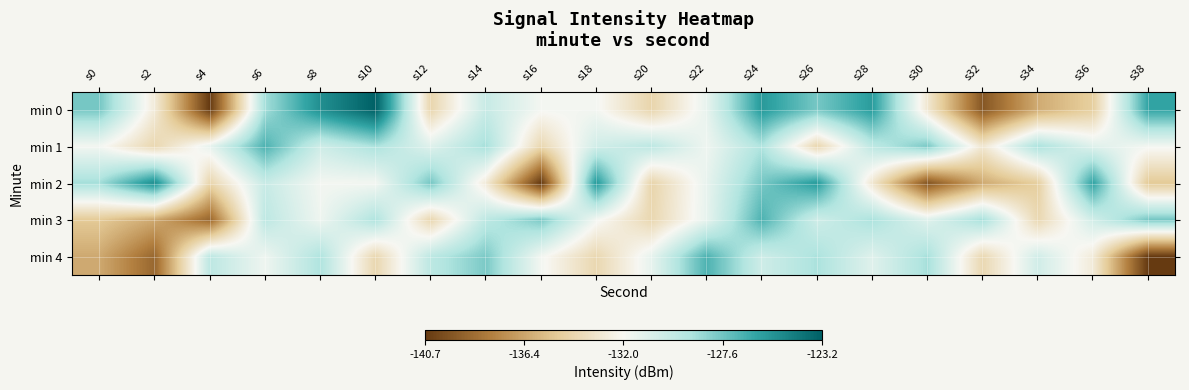

Reading left to right, what are all the values shown in this chart?

min 0: s0=-127.7	s2=-132.8	s4=-140.7	s6=-128.8	s8=-125.2	s10=-123.2	s12=-134.2	s14=-130.0	s16=-131.8	s18=-131.8	s20=-134.3	s22=-131.3	s24=-125.7	s26=-127.7	s28=-125.8	s30=-133.1	s32=-139.5	s34=-136.1	s36=-134.7	s38=-126.1
min 1: s0=-131.8	s2=-134.1	s4=-131.3	s6=-126.8	s8=-130.2	s10=-128.9	s12=-131.0	s14=-128.8	s16=-134.1	s18=-130.4	s20=-129.5	s22=-131.6	s24=-129.0	s26=-134.2	s28=-129.5	s30=-127.8	s32=-133.1	s34=-128.9	s36=-131.0	s38=-131.8
min 2: s0=-128.8	s2=-125.2	s4=-134.2	s6=-130.0	s8=-131.8	s10=-131.8	s12=-127.7	s14=-132.8	s16=-140.7	s18=-125.7	s20=-134.3	s22=-131.3	s24=-127.7	s26=-125.8	s28=-133.1	s30=-139.5	s32=-136.1	s34=-134.7	s36=-126.1	s38=-134.9
min 3: s0=-134.9	s2=-136.2	s4=-138.8	s6=-129.5	s8=-131.6	s10=-129.0	s12=-134.2	s14=-129.5	s16=-127.8	s18=-131.8	s20=-134.1	s22=-131.3	s24=-126.8	s26=-130.2	s28=-128.9	s30=-131.0	s32=-128.8	s34=-134.1	s36=-130.4	s38=-127.7
min 4: s0=-136.2	s2=-138.8	s4=-129.5	s6=-131.6	s8=-129.0	s10=-134.2	s12=-129.5	s14=-127.8	s16=-131.8	s18=-134.1	s20=-131.3	s22=-126.8	s24=-130.2	s26=-128.9	s28=-131.0	s30=-128.8	s32=-134.1	s34=-130.4	s36=-132.8	s38=-140.7